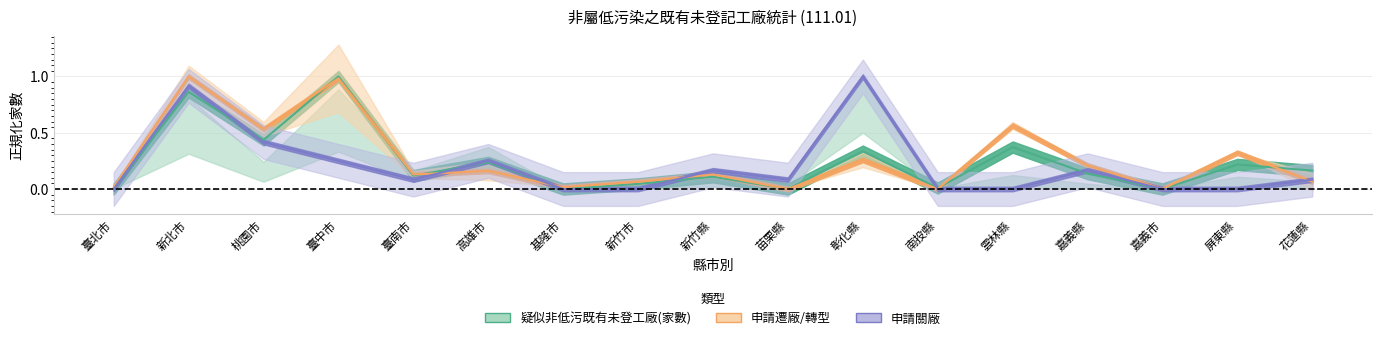

Which category has the highest value across all series?

臺中市